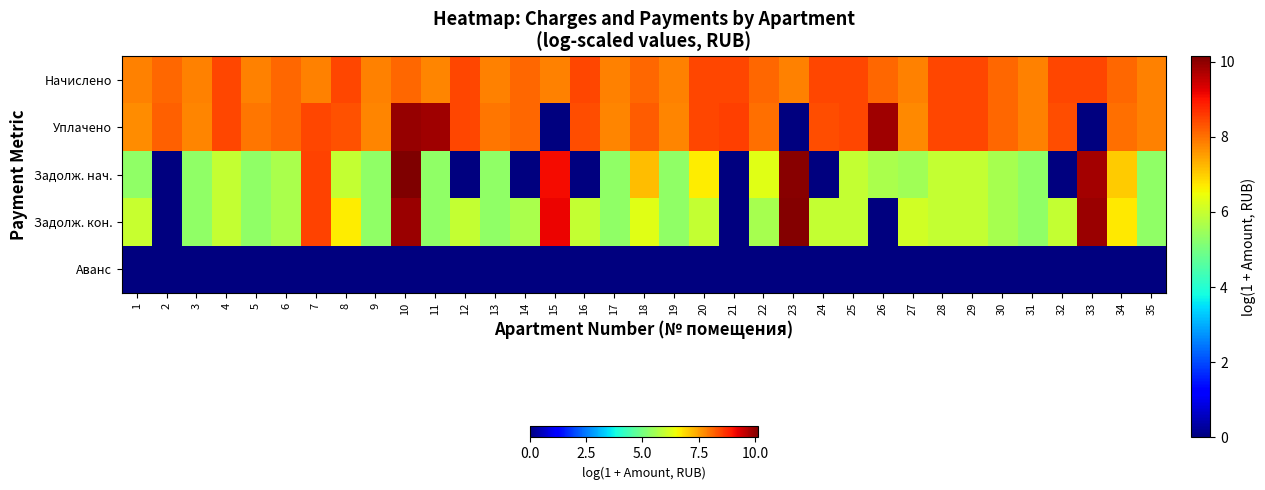

Which series has the widest spread of values?

Задолж. нач.